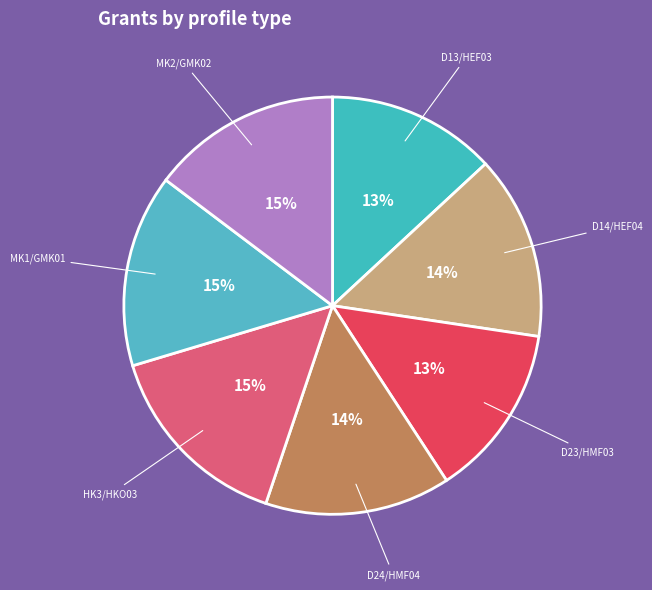

Does any single category account for the majority?

No